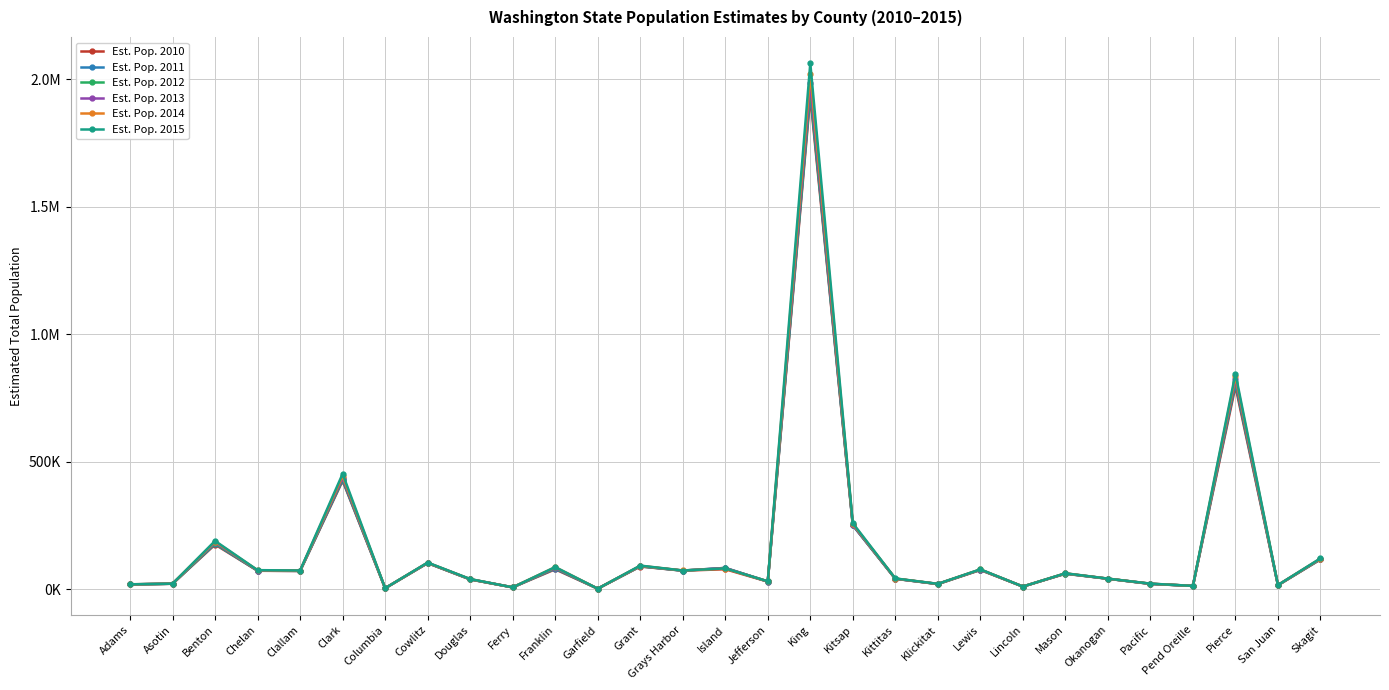

True or false: Est. Pop. 2012 has a value of 25226.6 at Okanogan.

False